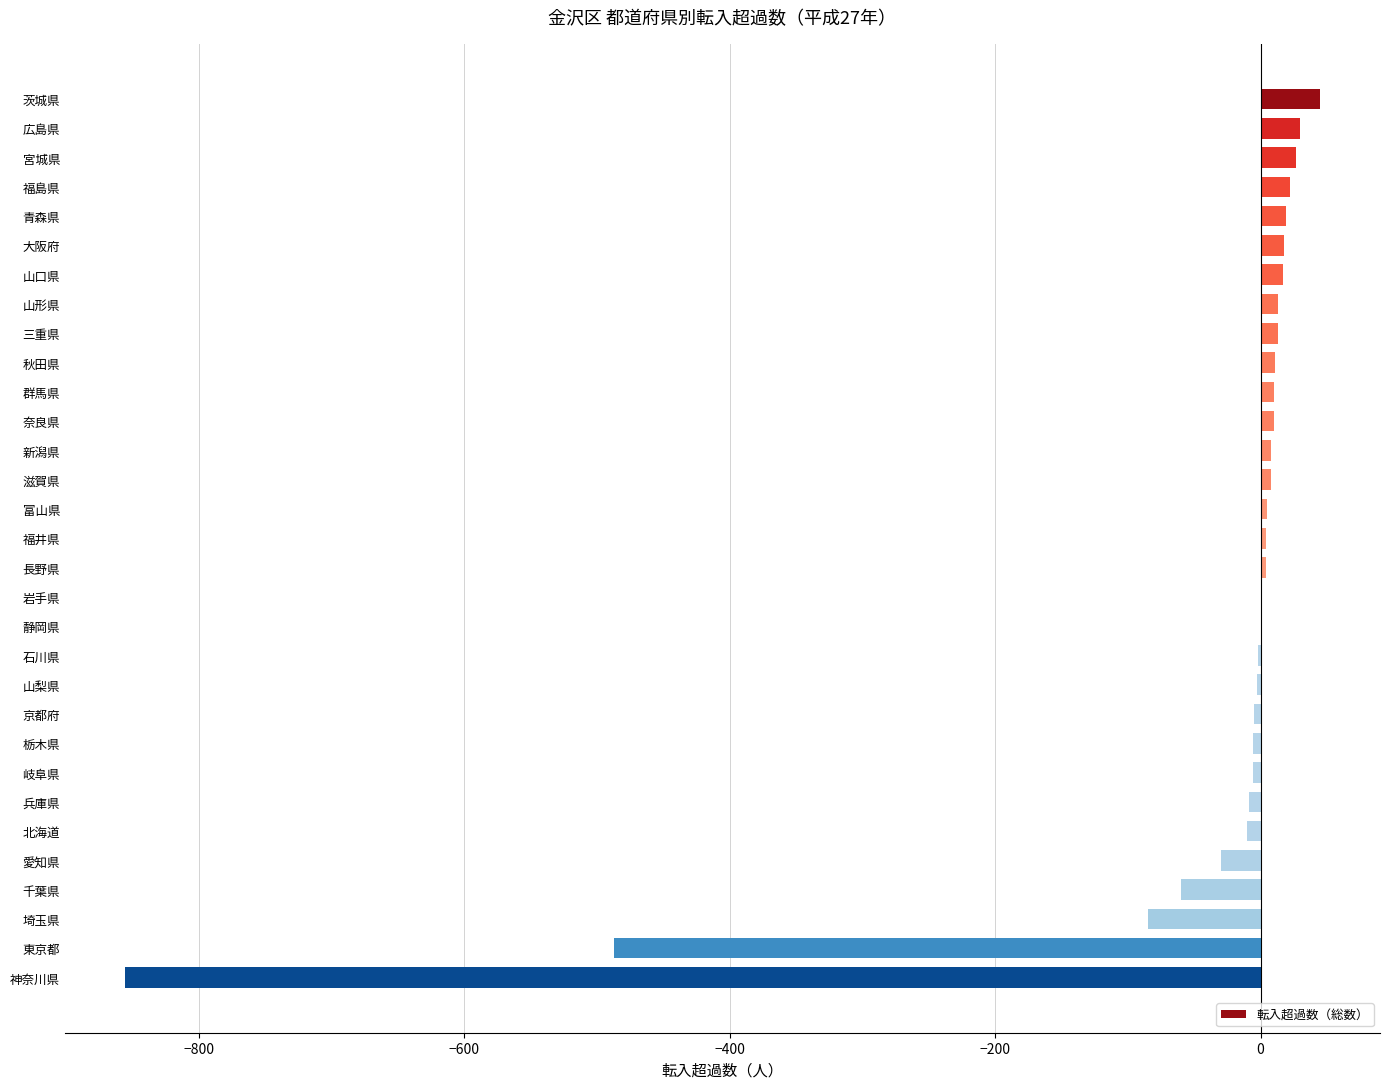

Between 宮城県 and 神奈川県, which is larger?

宮城県